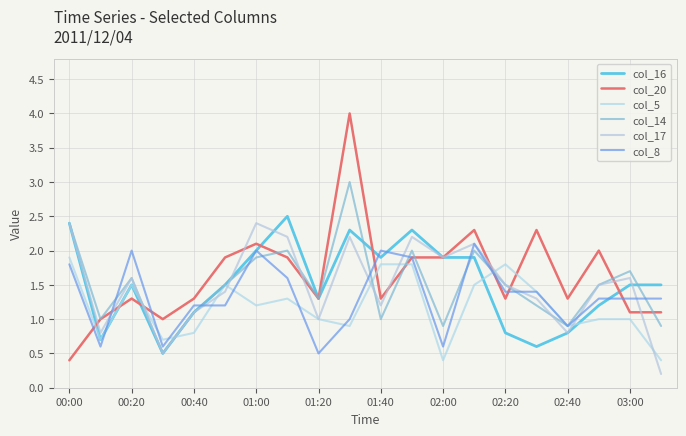

Reading right to left, list all the values displayed in this chart.

col_16: 1.5	1.5	1.2	0.8	0.6	0.8	1.9	1.9	2.3	1.9	2.3	1.3	2.5	2.0	1.5	1.1	0.5	1.5	0.7	2.4
col_20: 1.1	1.1	2.0	1.3	2.3	1.3	2.3	1.9	1.9	1.3	4.0	1.3	1.9	2.1	1.9	1.3	1.0	1.3	1.0	0.4
col_5: 0.4	1.0	1.0	0.9	1.4	1.8	1.5	0.4	1.8	1.8	0.9	1.0	1.3	1.2	1.5	0.8	0.7	1.5	0.7	1.9
col_14: 0.9	1.7	1.5	0.9	1.2	1.5	2.0	0.9	2.0	1.0	3.0	1.3	2.0	1.9	1.5	1.1	0.5	1.6	1.0	2.4
col_17: 0.2	1.6	1.5	0.8	1.3	1.5	2.1	1.9	2.2	1.2	2.2	1.0	2.2	2.4	1.4	1.1	0.5	1.6	0.8	2.4
col_8: 1.3	1.3	1.3	0.9	1.4	1.4	2.1	0.6	1.9	2.0	1.0	0.5	1.6	2.0	1.2	1.2	0.6	2.0	0.6	1.8